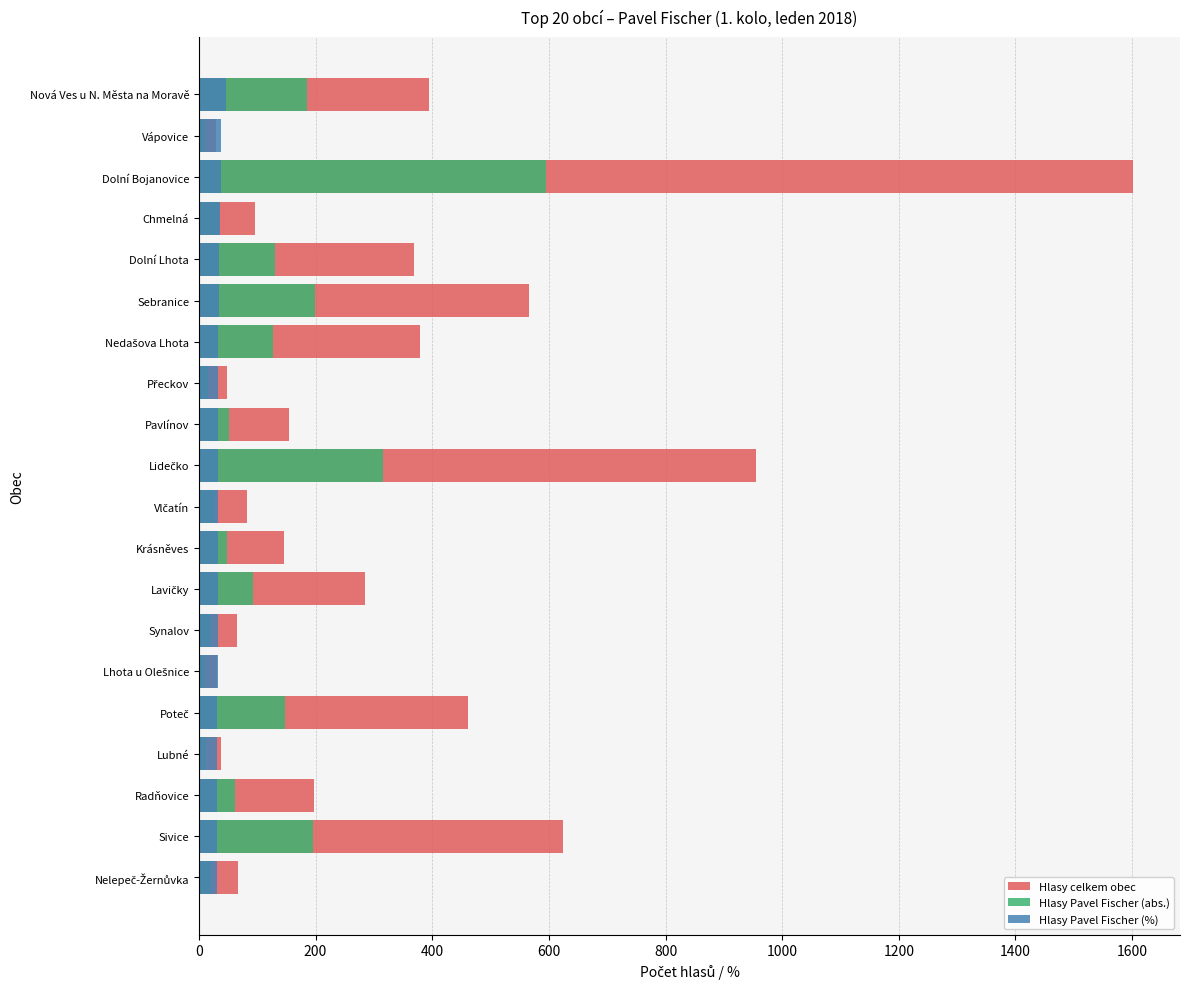

What are all the series names shown in the legend?

Hlasy celkem obec, Hlasy Pavel Fischer (abs.), Hlasy Pavel Fischer (%)